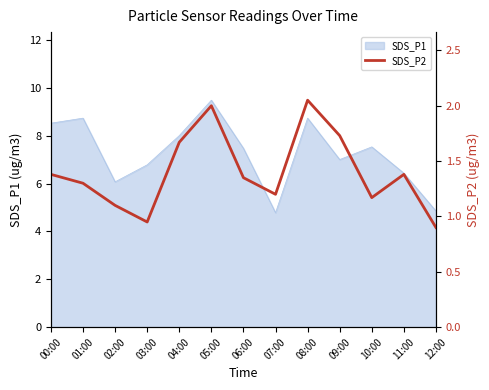

Reading left to right, transcribe all the data shown in this chart.

00:00=1.4	01:00=1.3	02:00=1.1	03:00=0.9	04:00=1.7	05:00=2.0	06:00=1.4	07:00=1.2	08:00=2.0	09:00=1.7	10:00=1.2	11:00=1.4	12:00=0.9